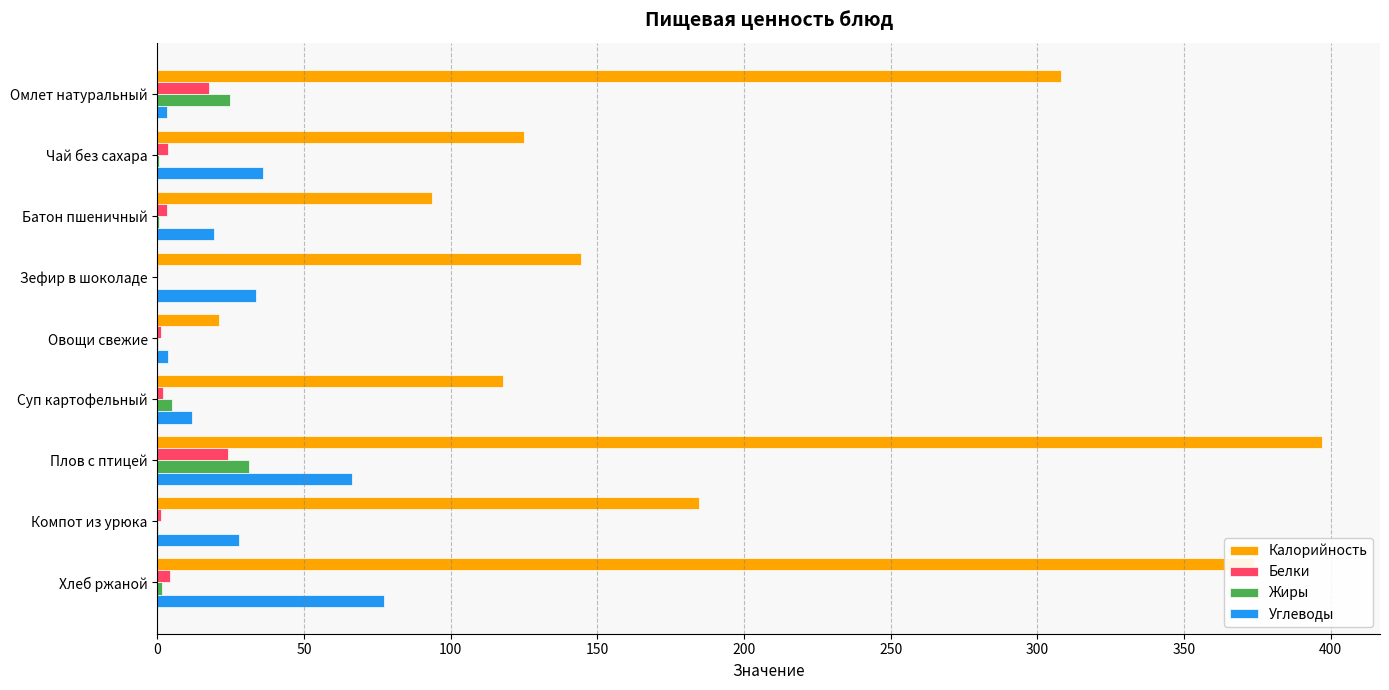

Which series changed the most between Чай без сахара and Овощи свежие?

Калорийность